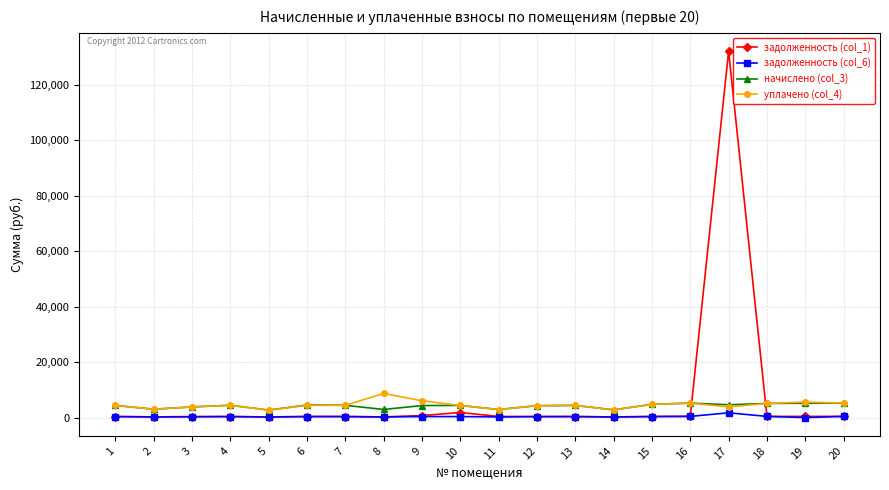

What is the approximate value of начислено (col_3) at 10?

4380.5